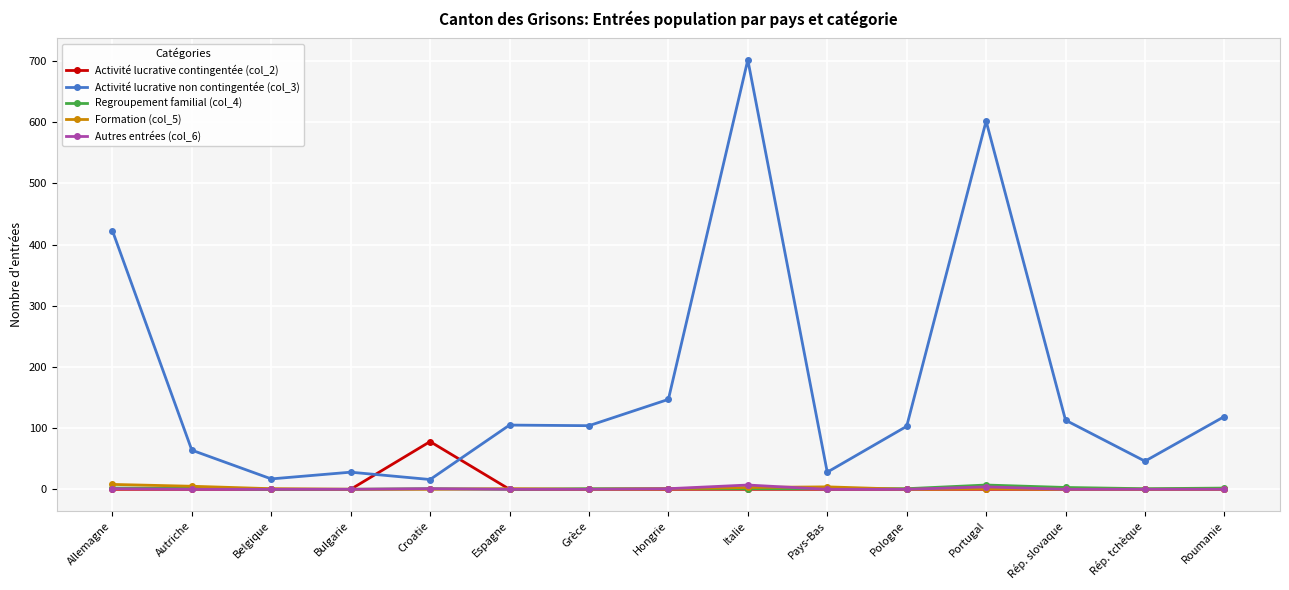

Which series has the largest range (max minus min)?

Activité lucrative non contingentée (col_3)